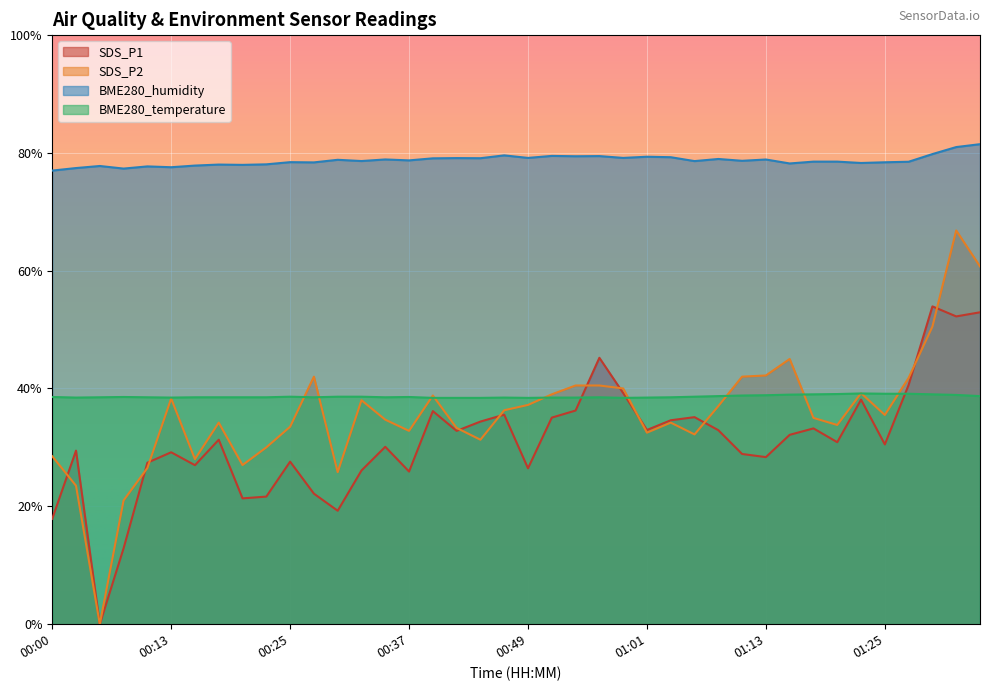

True or false: SDS_P2 has a value of 21.0 at 00:08.

True